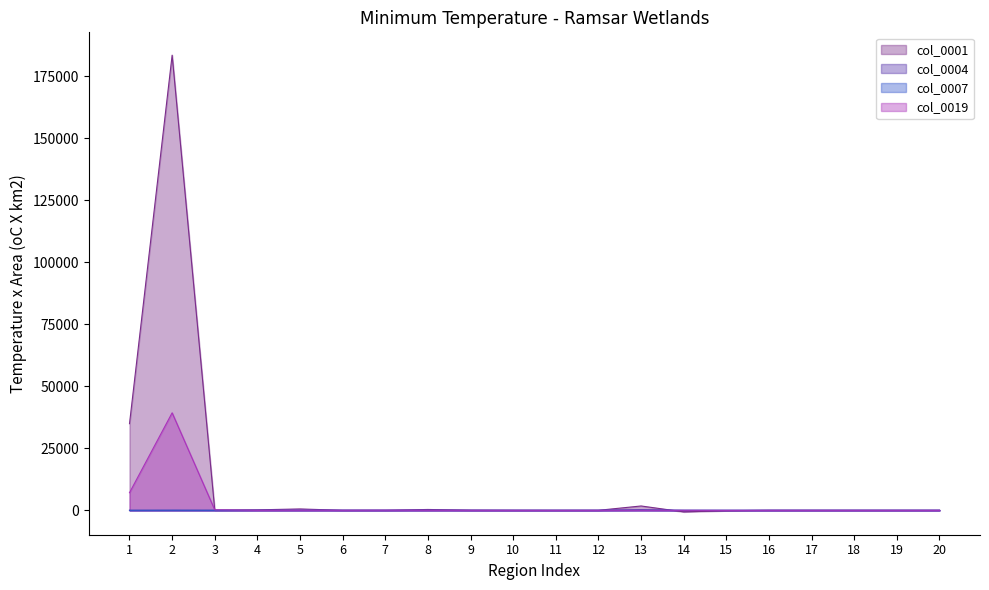

At which category is the sum across all series the highest?

2